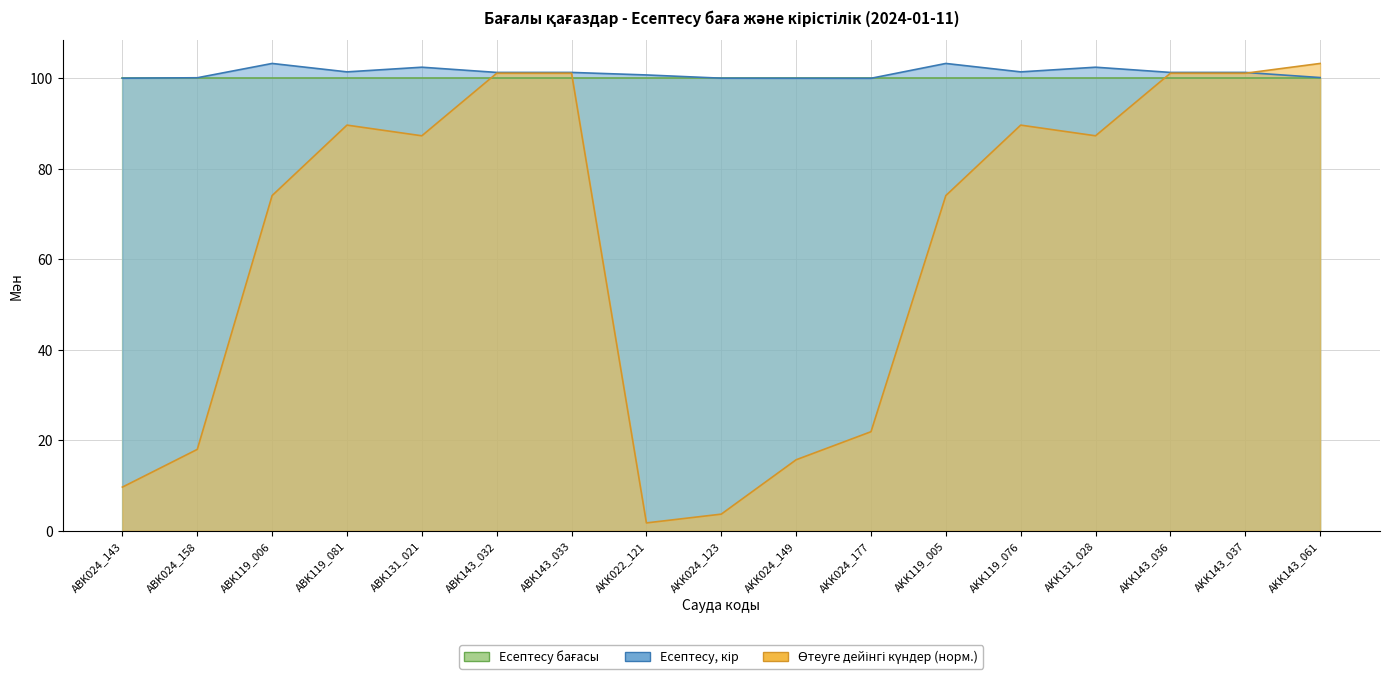

Where does the Өтеуге дейінгі күндер series first go above 87?

ABK119_081